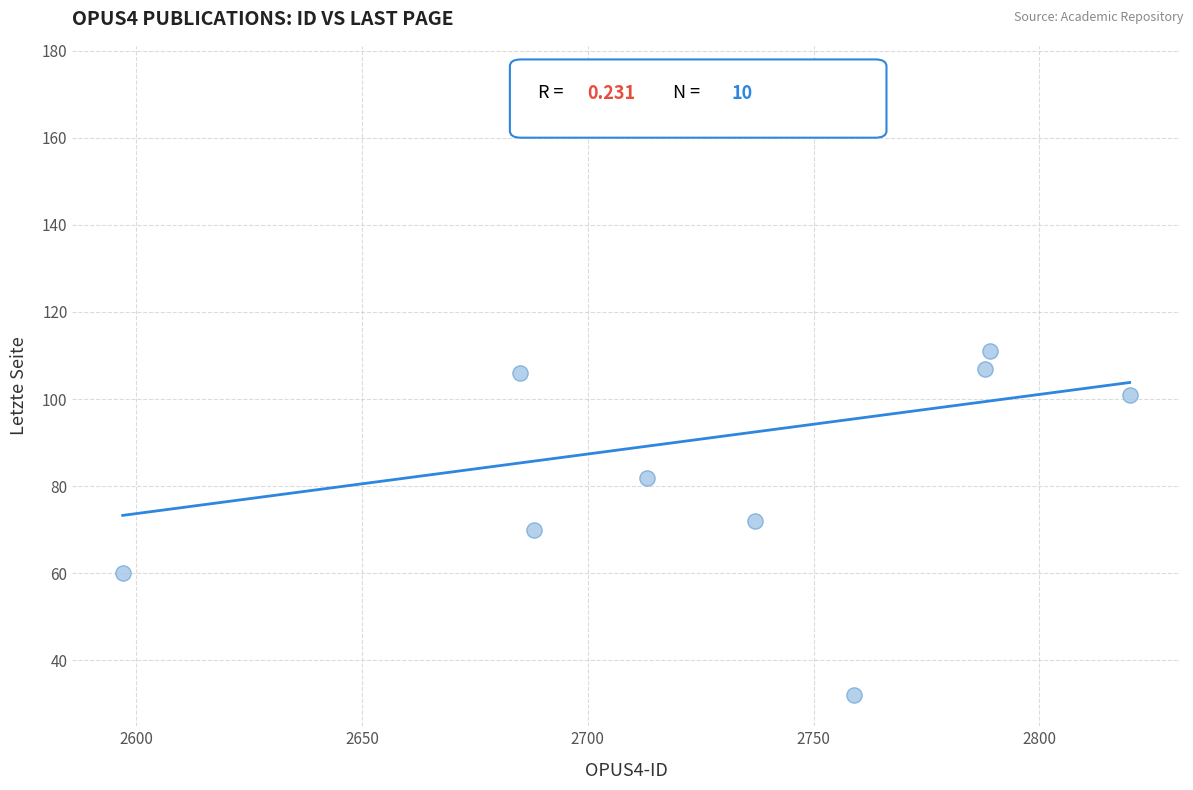

What is the range of X values (max minus min)?

223